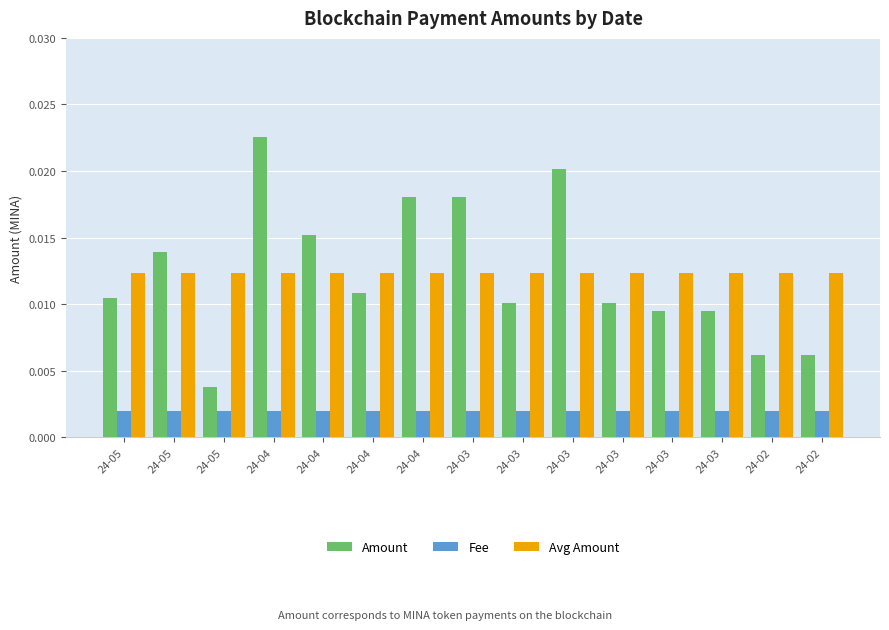

What are all the series names shown in the legend?

Amount, Fee, Avg Amount